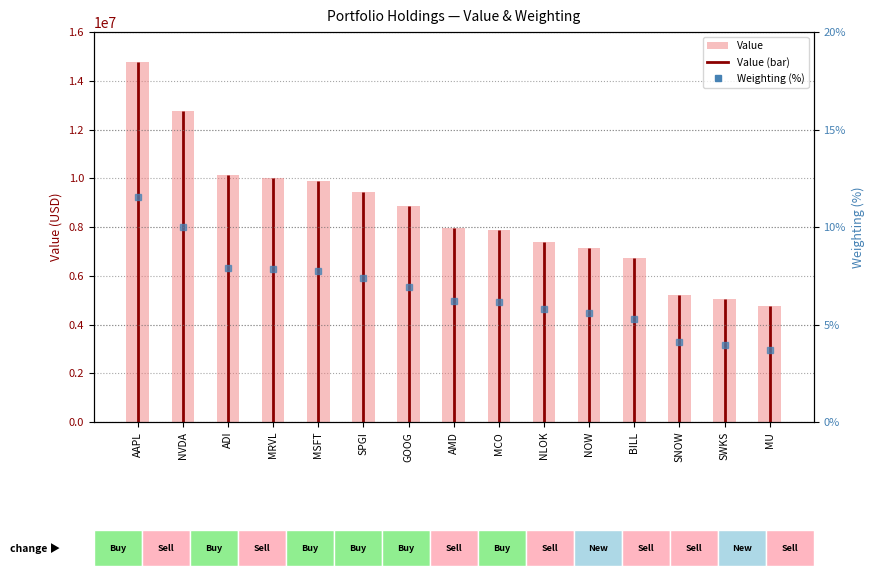

Which category has the highest value in the Value series?

AAPL